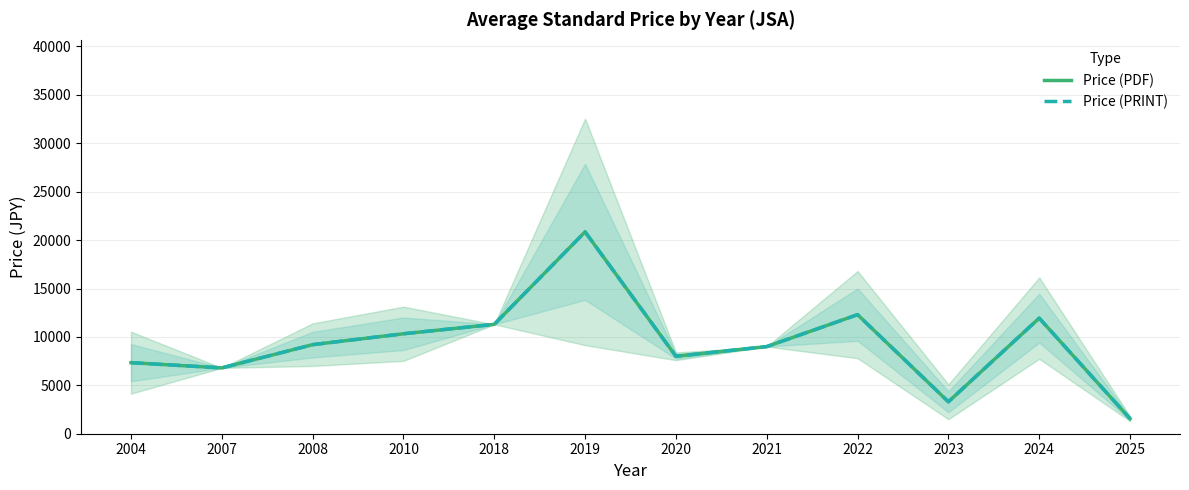

What is the sum of all Price (PDF) values?

111905